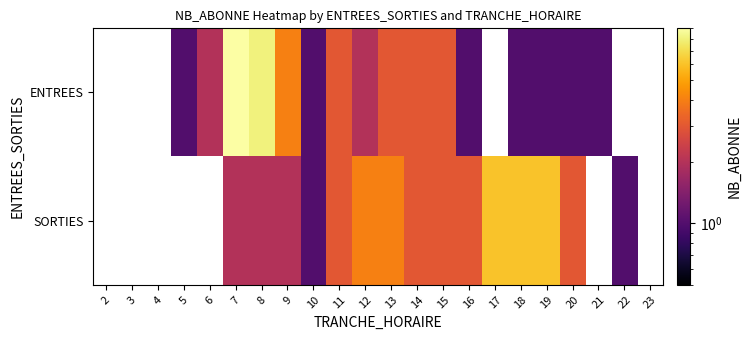

True or false: SORTIES has a value of 0.5 at 10.

False